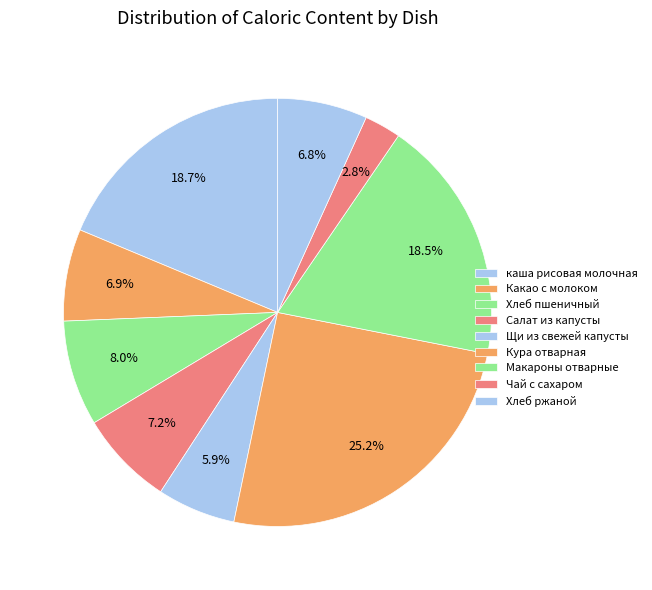

How many slices are in this pie chart?

9